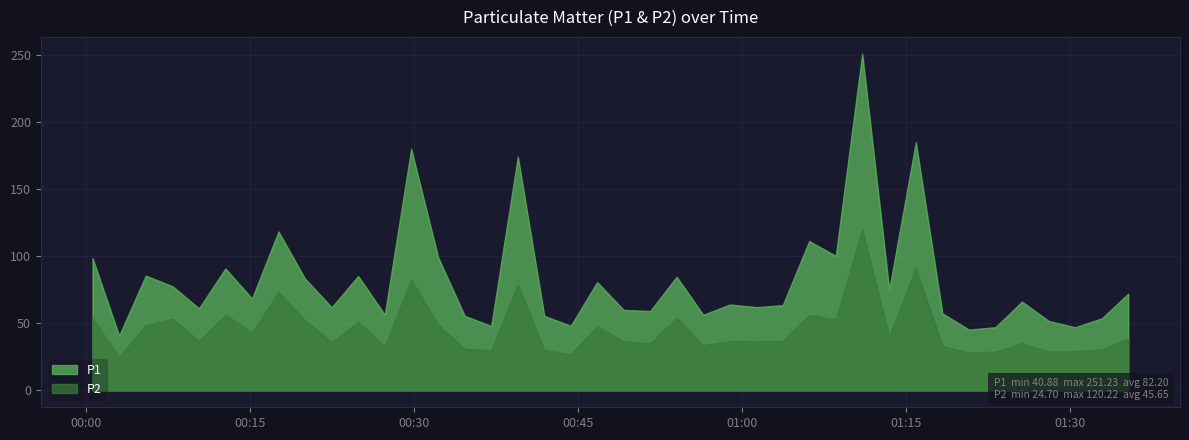

The P2 series shows 29.3 at 2023-12-20T01:30:28. True or false?

True